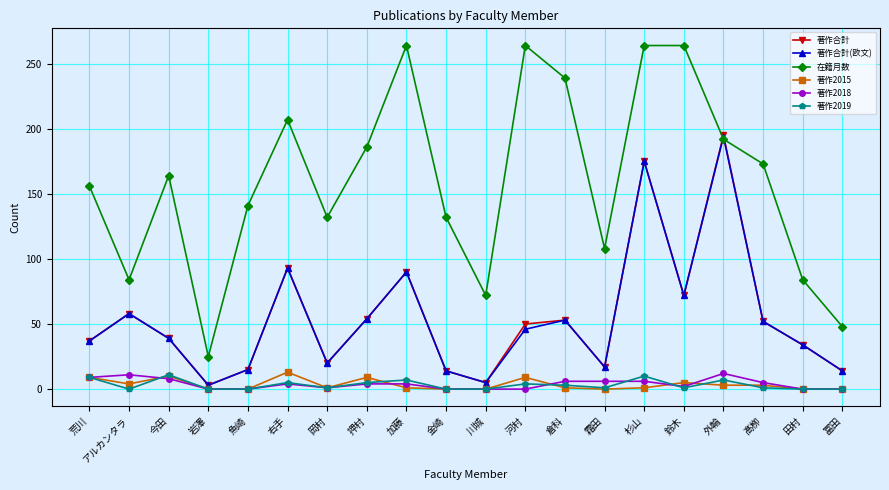

What is the difference between the second highest and second lowest values in the 著作2015 series?

10